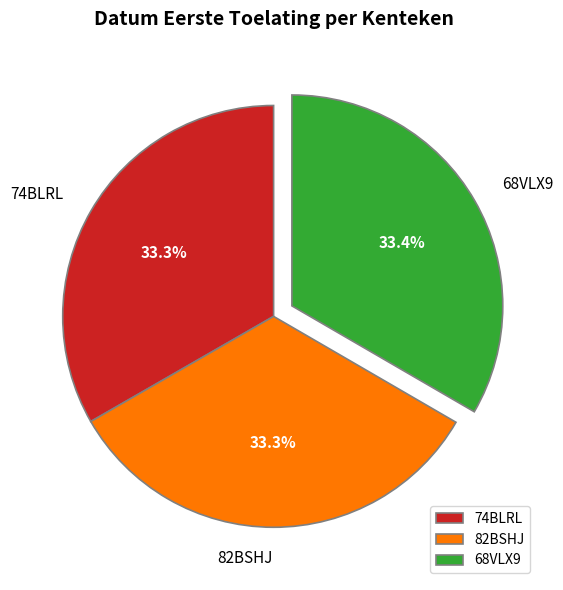

Is it true that 68VLX9 is 33% of the pie?

True